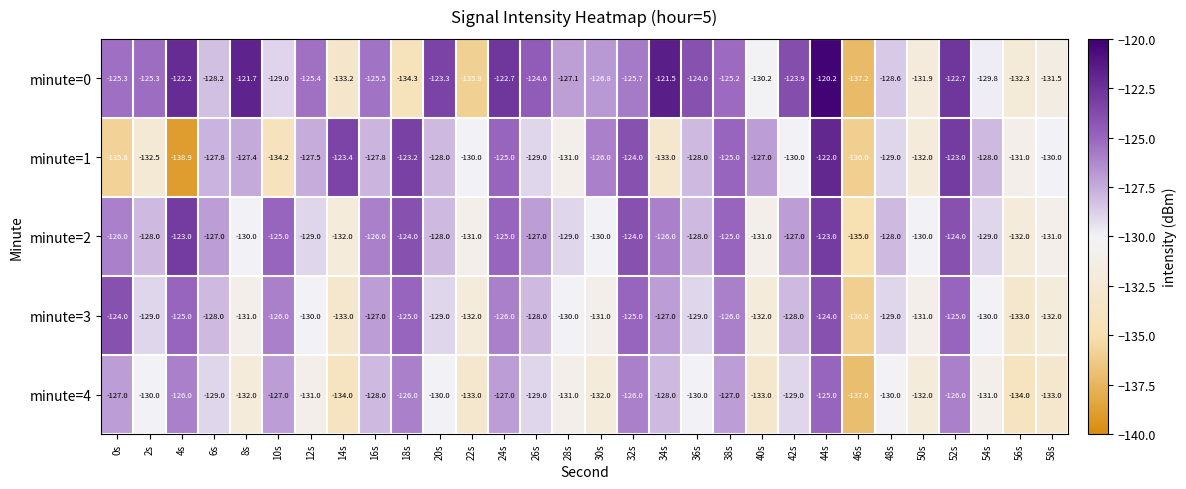

How many categories are shown in the chart?

30